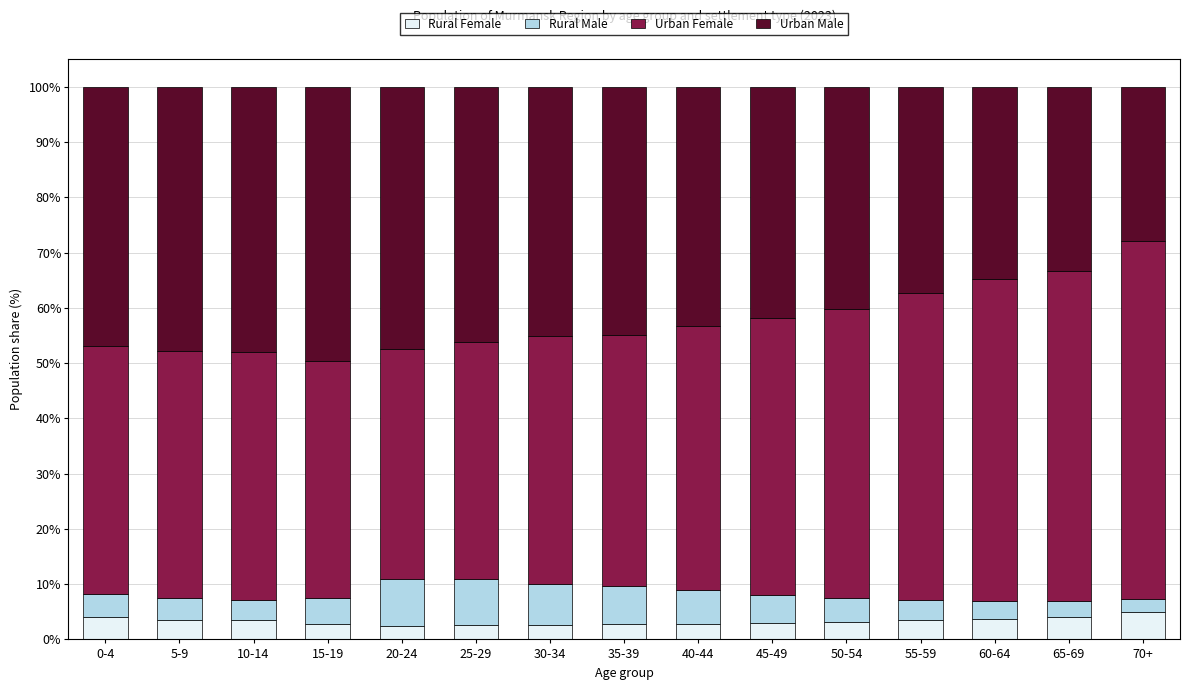

Count the number of categories in the chart.

15